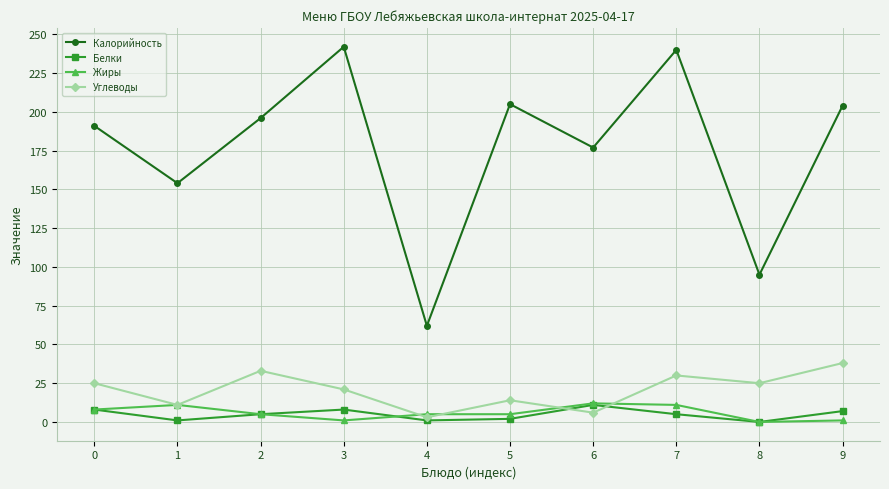

True or false: Калорийность and Углеводы intersect in this chart.

False